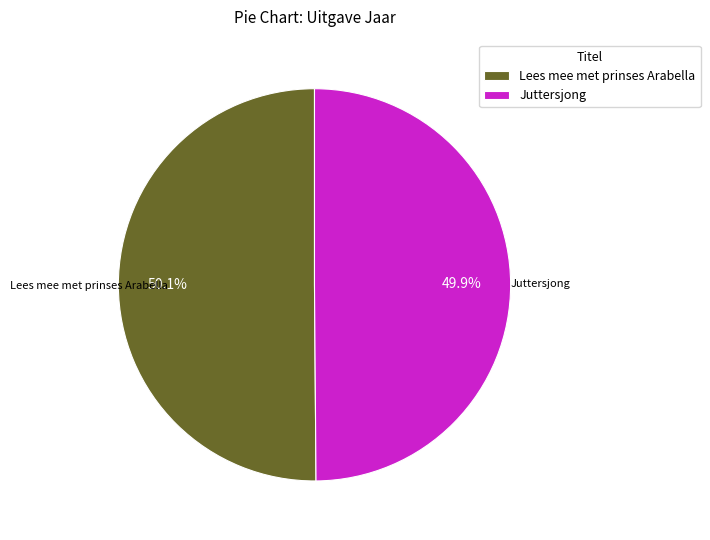

Combined, what portion of the pie is Juttersjong and Lees mee met prinses Arabella?

100.0%